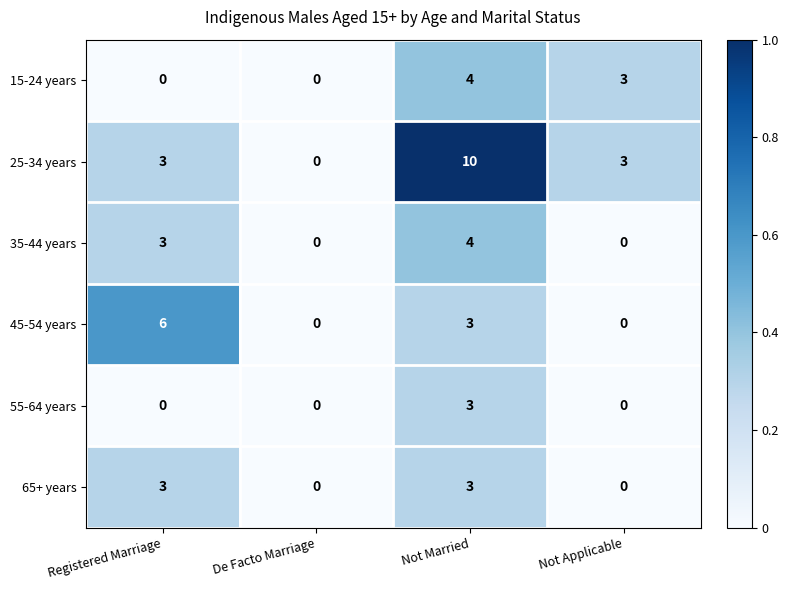

At which category is the sum across all series the highest?

Not Married